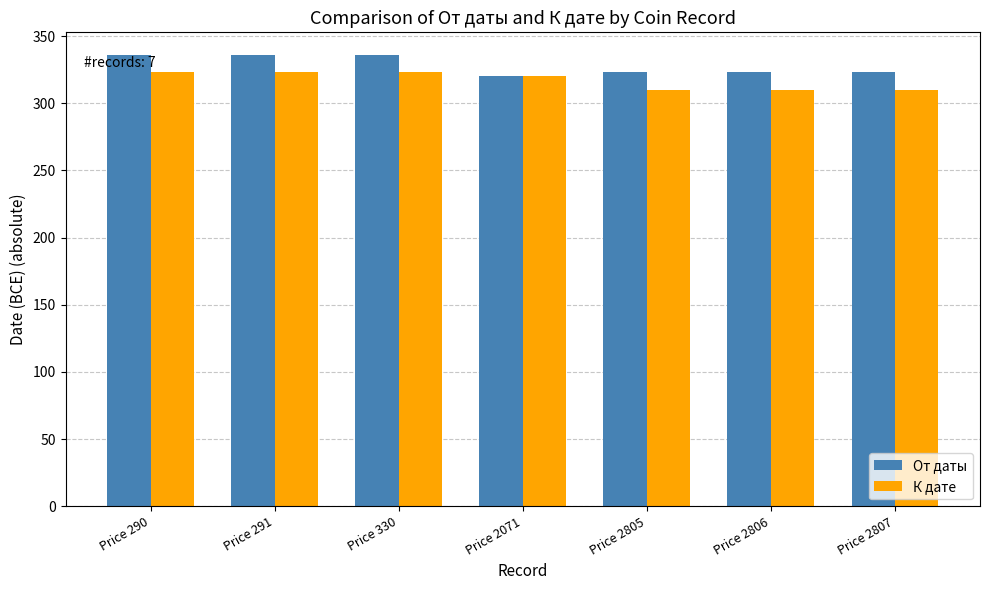

True or false: От даты has a value of 76 at Price 2071.

False